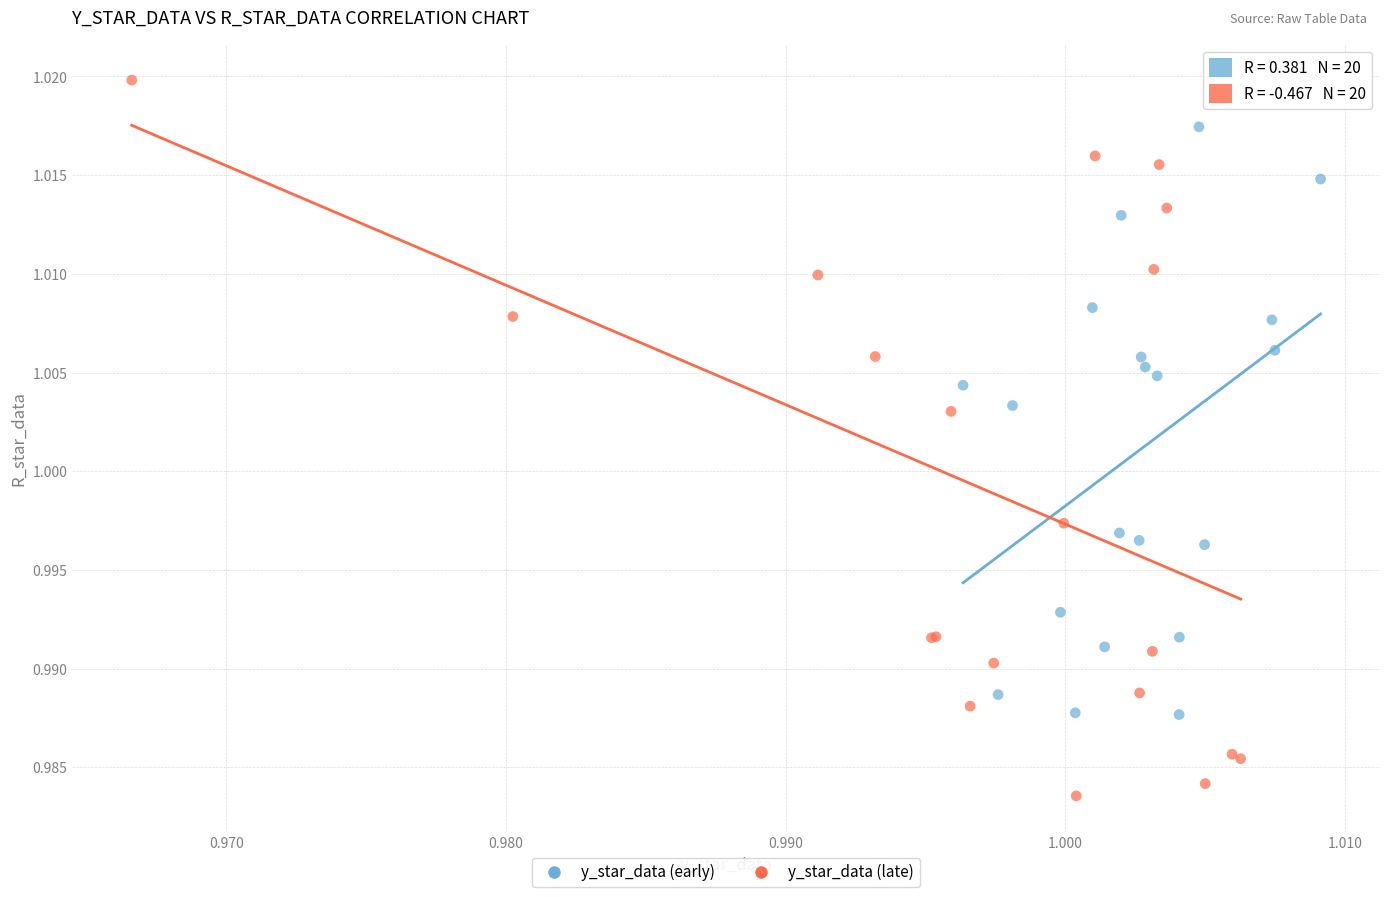

Which series has the largest Y range (max minus min)?

y_star_data (late)